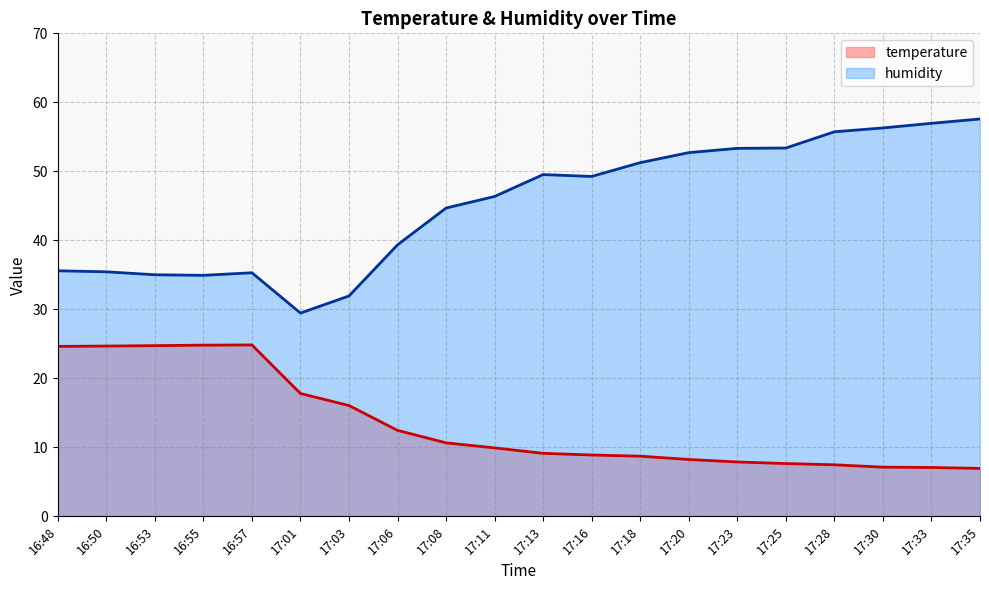

What are all the series names shown in the legend?

temperature, humidity